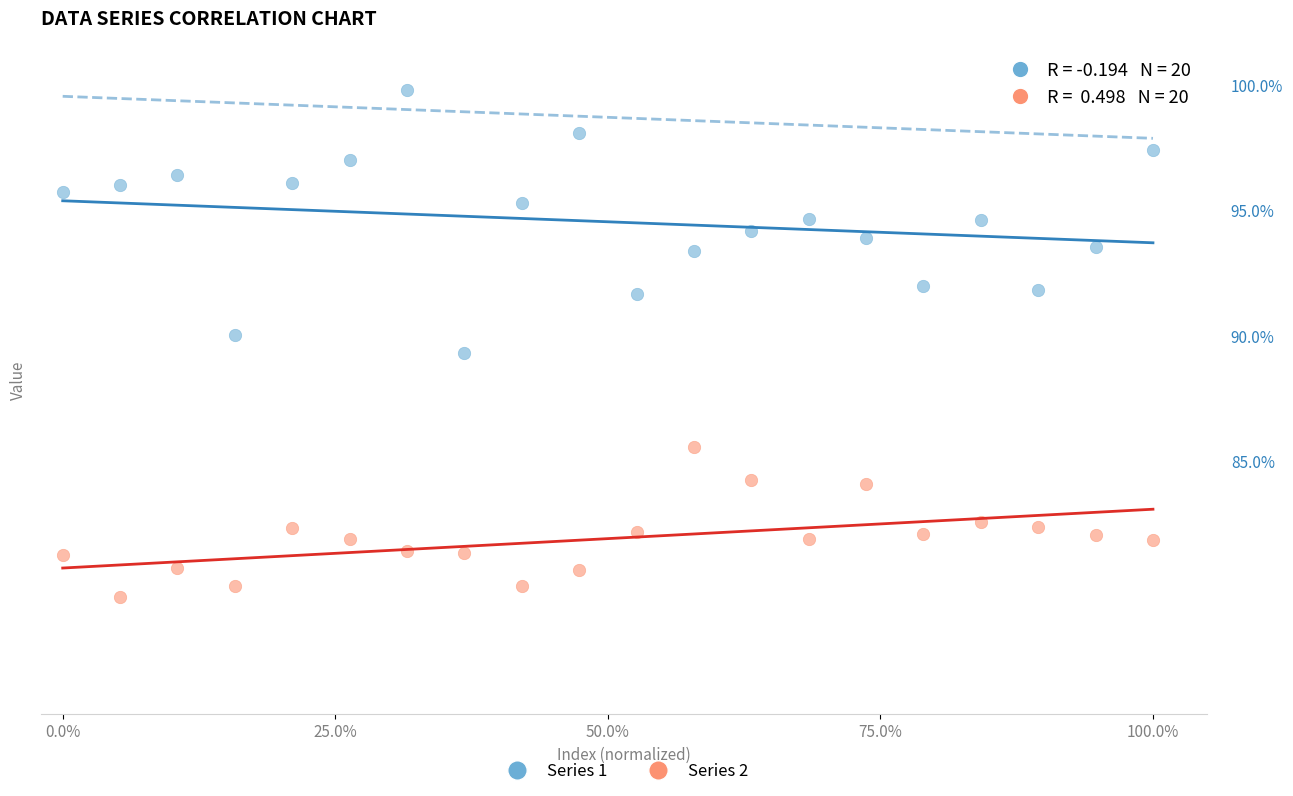

Which series contains the lowest Y value?

Series 2